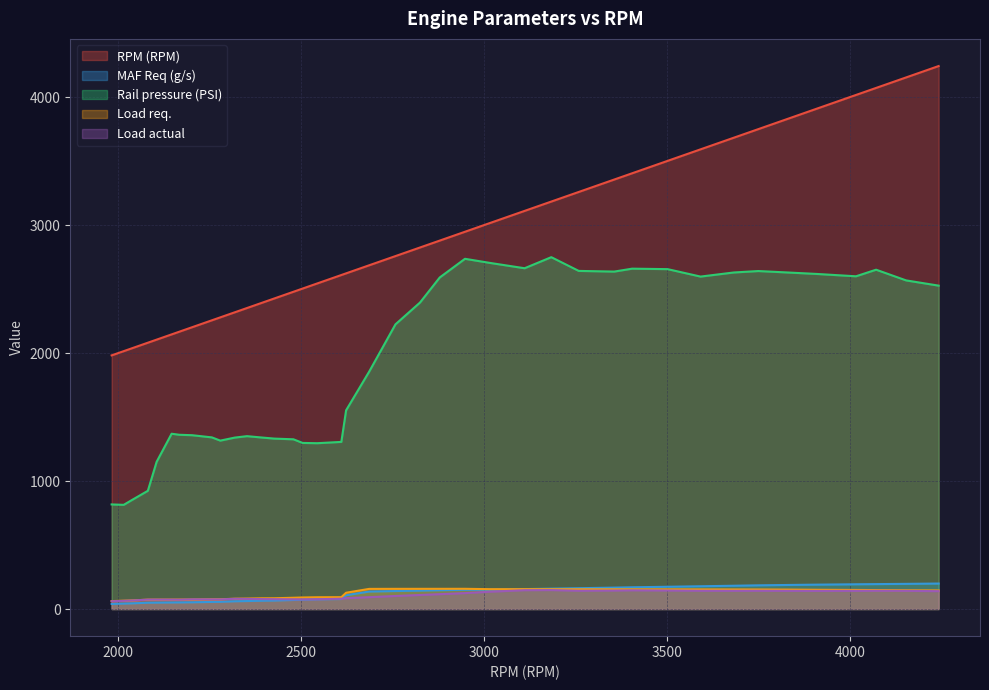

What is the average value of the RPM (RPM) series?

2892.6